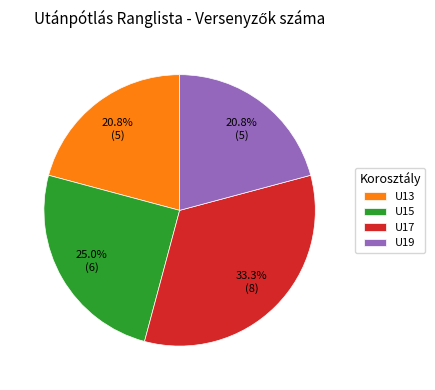

What percentage is the U19 slice, to the nearest percent?

21%